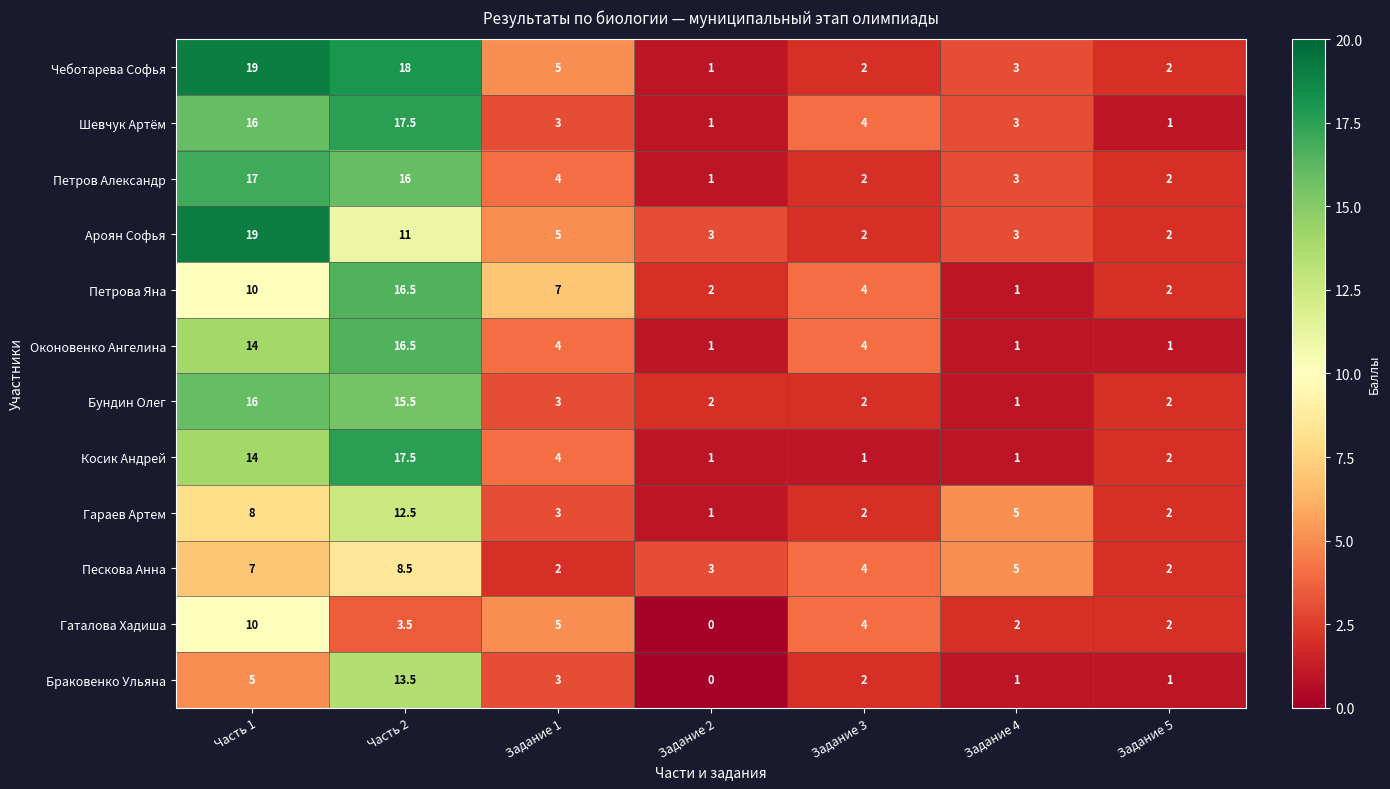

What is the difference between the highest and lowest values at Задание 3?

3.0